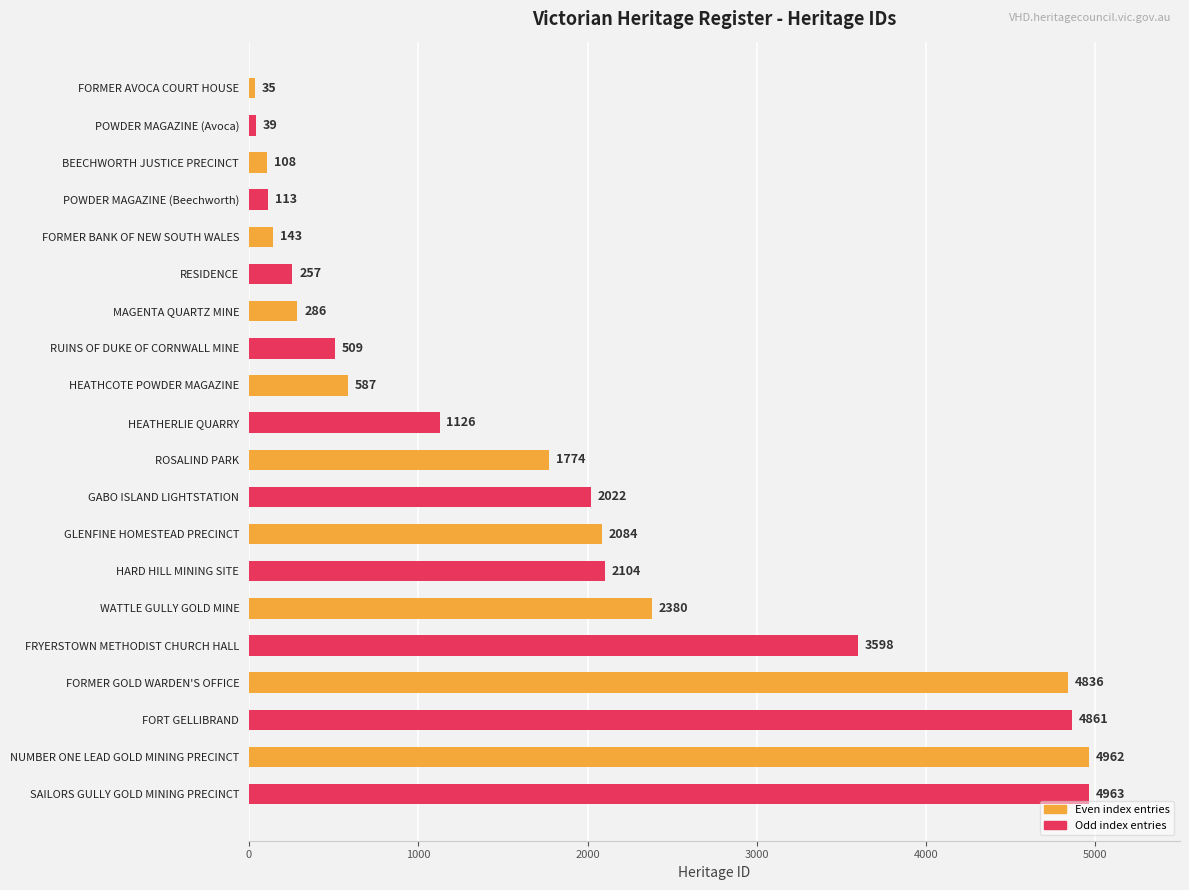

Which category has the highest value across all series?

SAILORS GULLY GOLD MINING PRECINCT